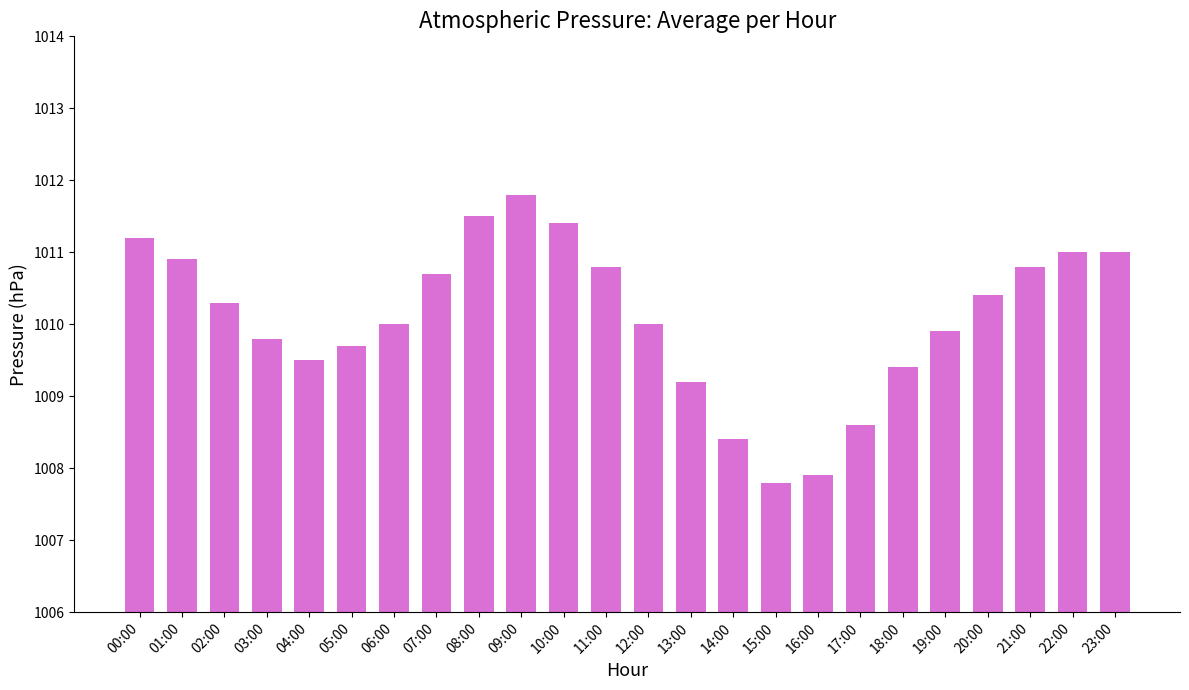

What is the approximate value at 12:00?

1010.0